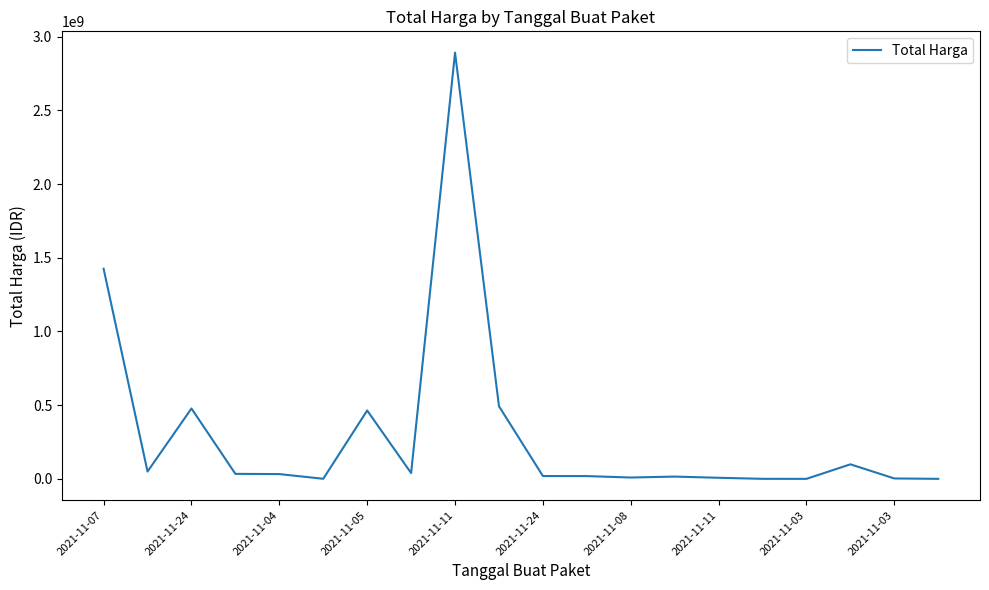

What is the maximum value shown in the chart?

2892122000